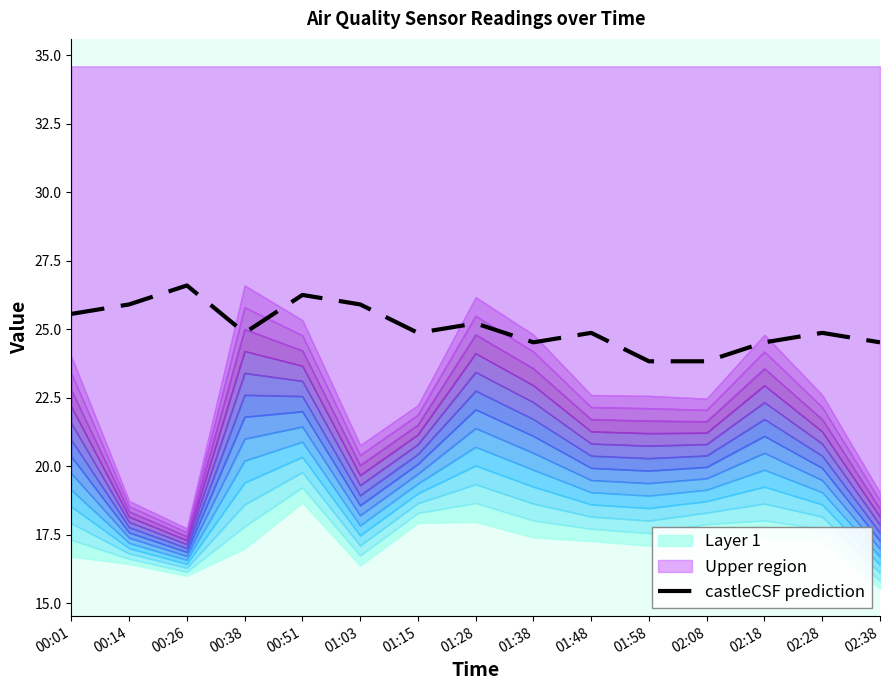

What is the greatest value displayed?

26.6